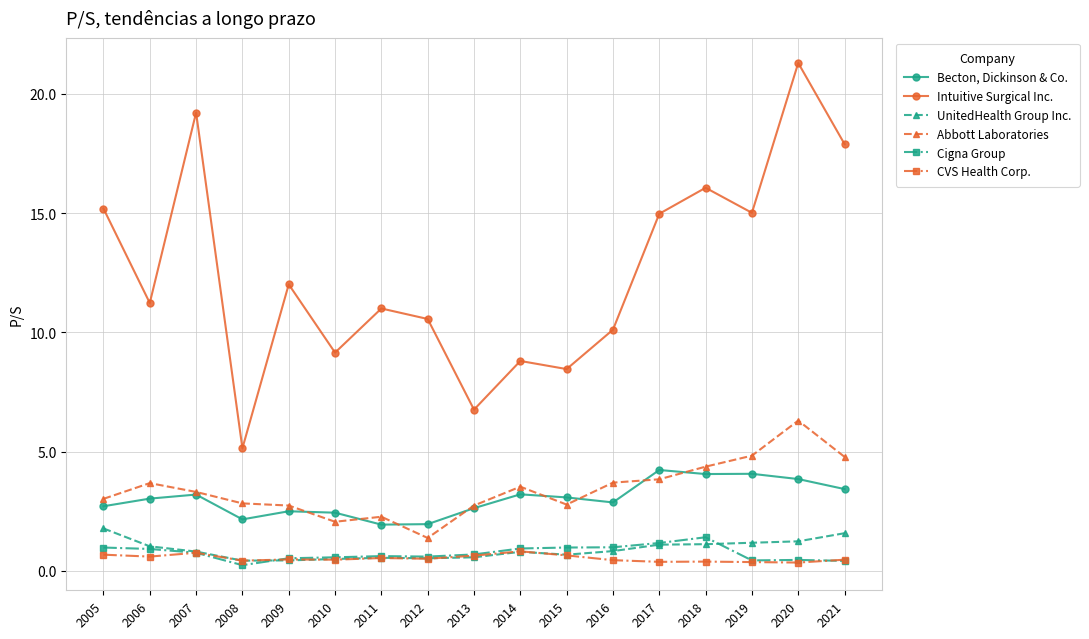

The Abbott Laboratories series shows 3.3 at 2007. True or false?

True